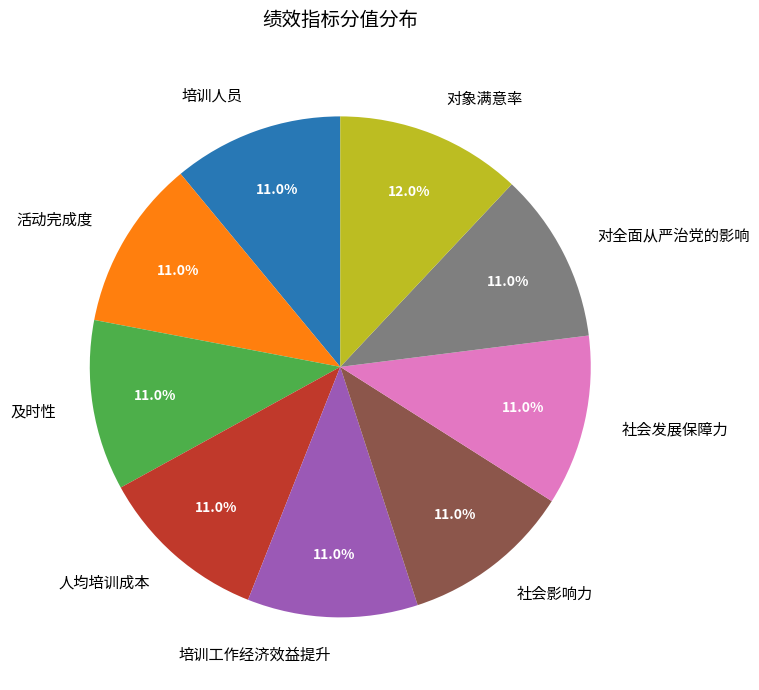

Which slice is the largest?

对象满意率